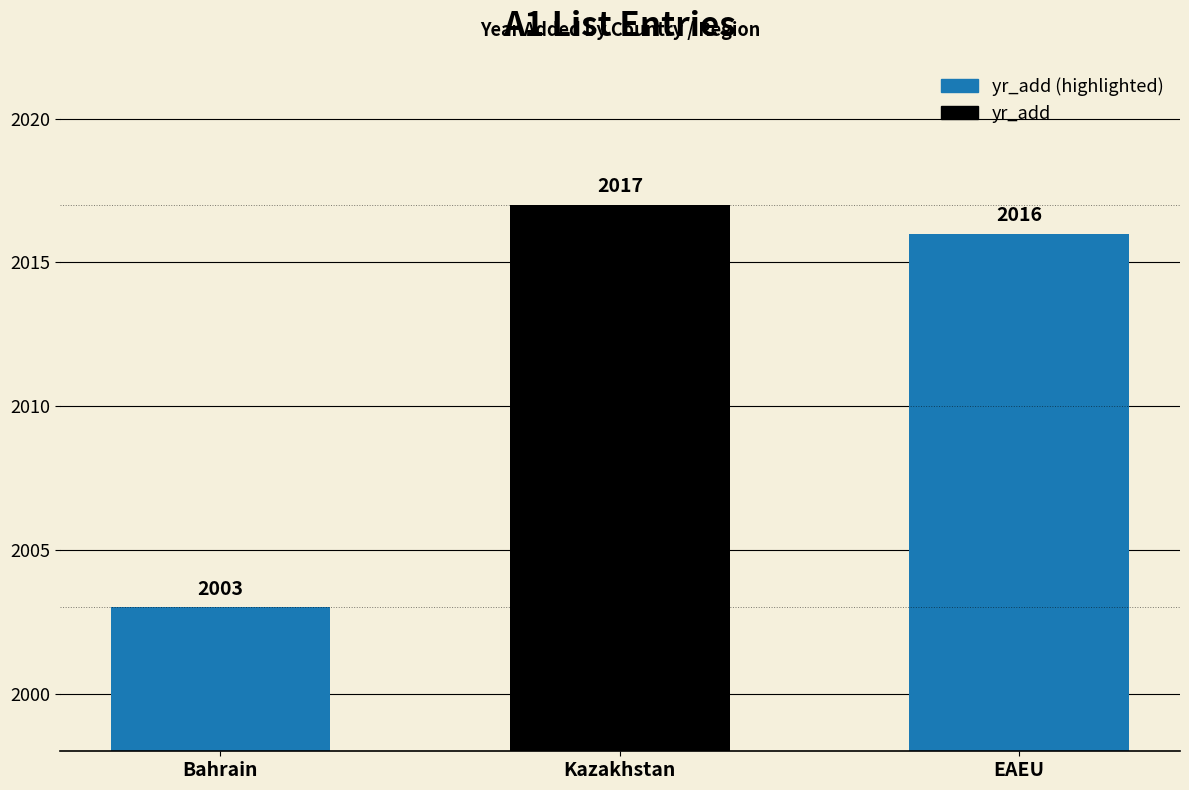

Read the value at Kazakhstan.

2017